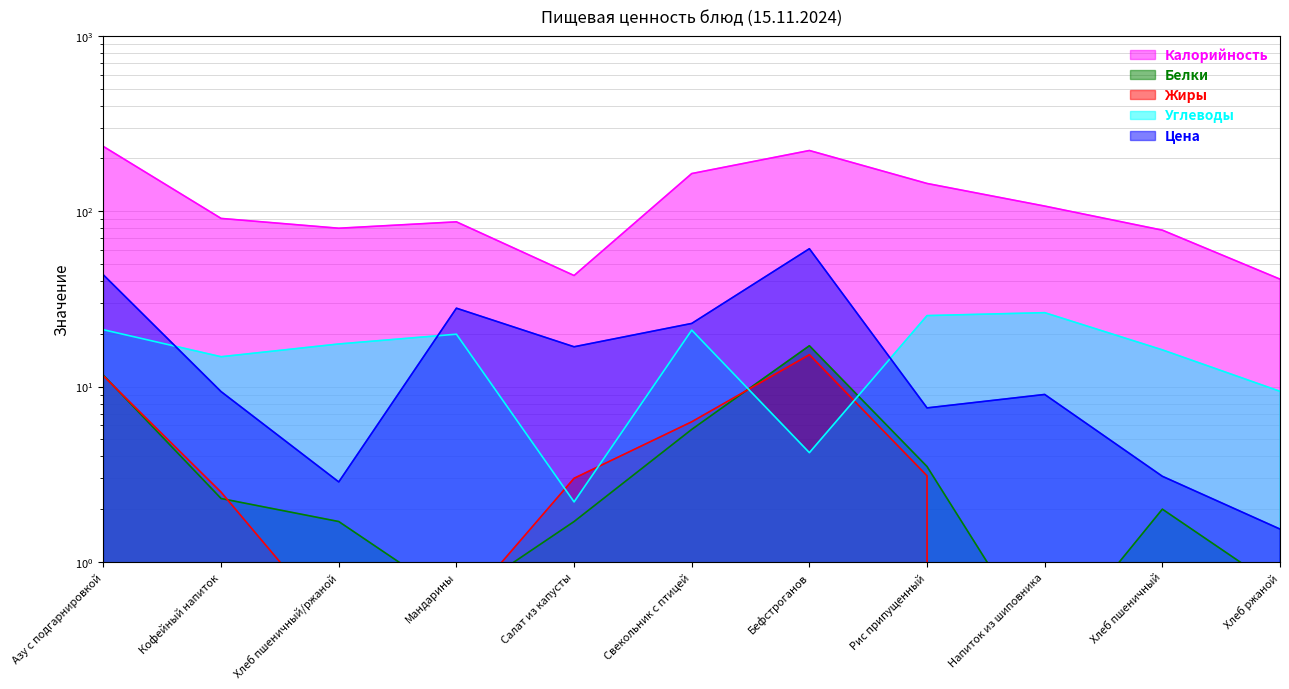

List the labels in order of Белки value, largest first.

Бефстроганов, Азу с подгарнировкой, Свекольник с птицей, Рис припущенный, Кофейный напиток, Хлеб пшеничный, Хлеб пшеничный/ржаной, Салат из капусты, Хлеб ржаной, Мандарины, Напиток из шиповника